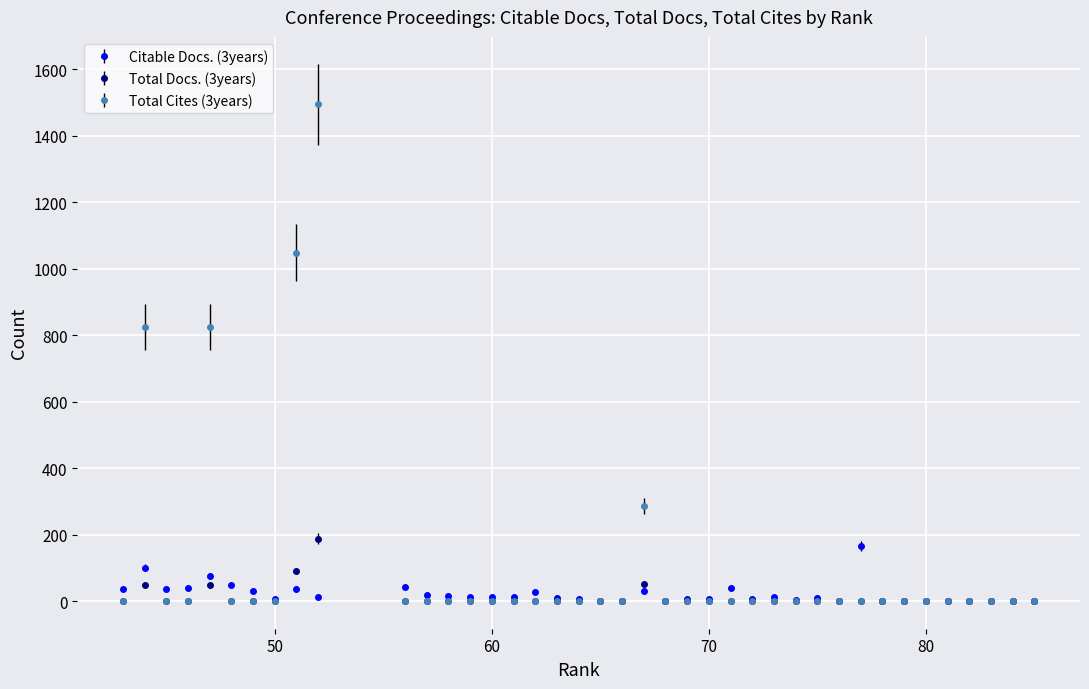

What is the total value across all series at 57?

18